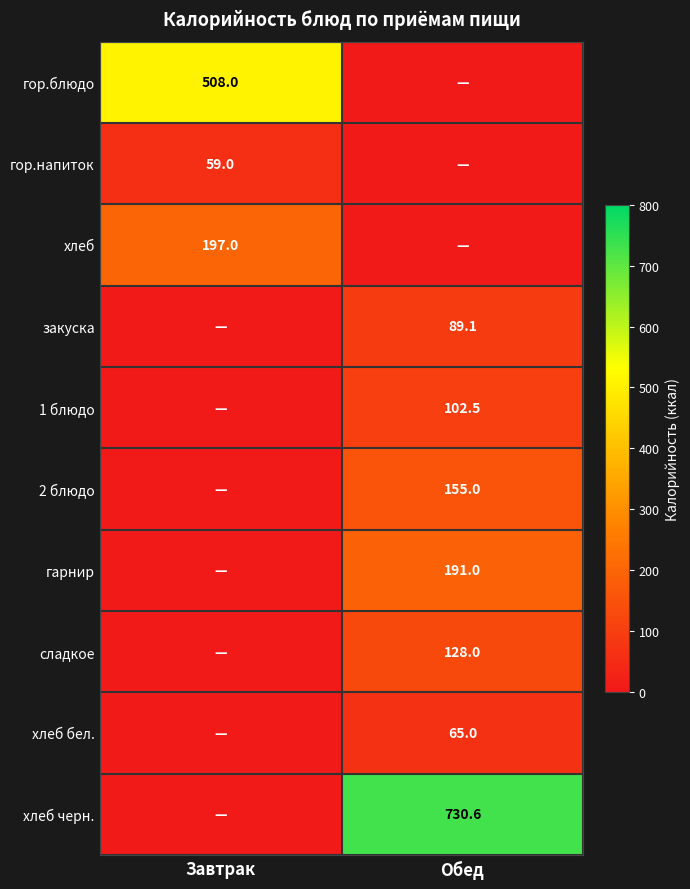

Is the value of 1 блюдо at Обед greater than the value of хлеб бел. at Обед?

Yes